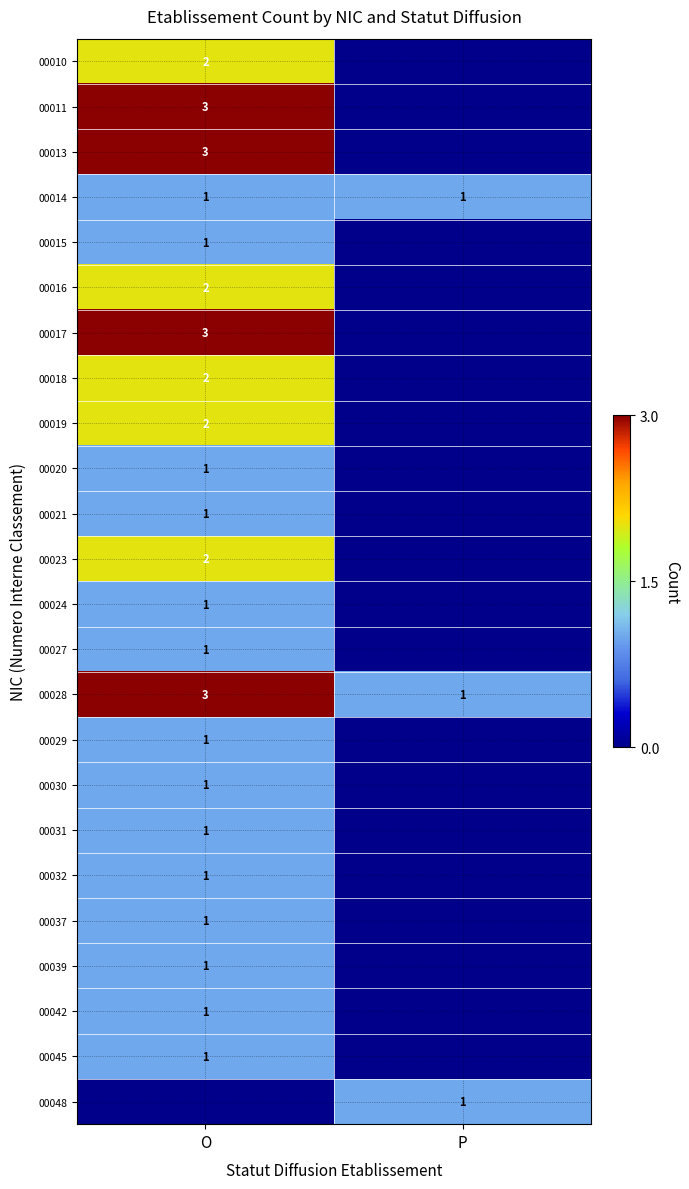

Is it true that 00011 equals 1 at O?

False